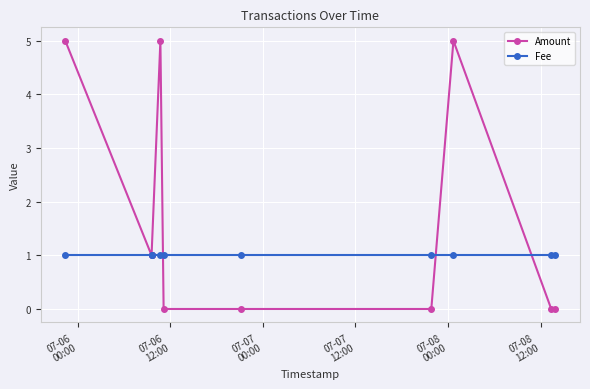

At how many categories does at least one series exceed 3?

3